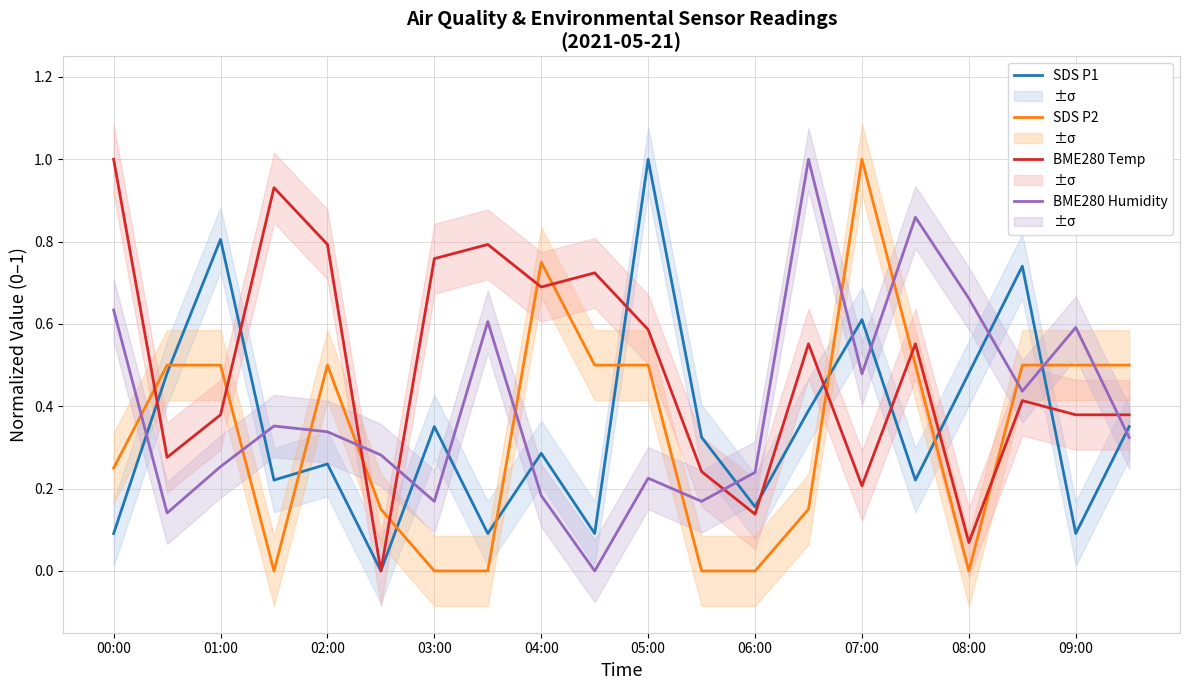

What is the highest value of the SDS P1 series?

1.0